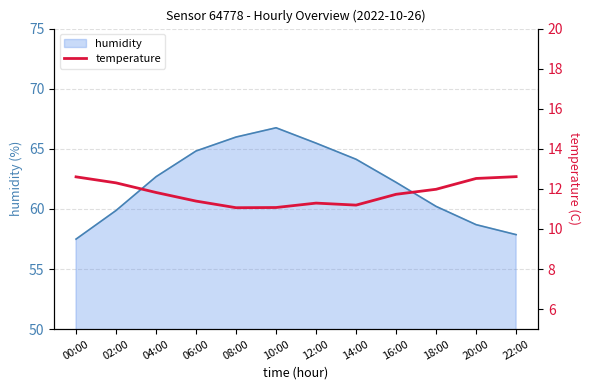

At which label does humidity reach its peak?

10:00